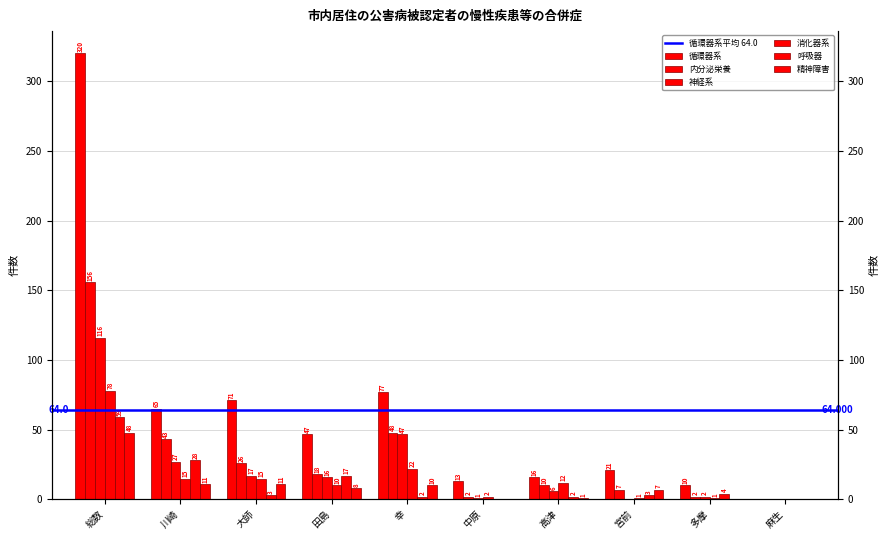

Rank the series at 大師 from lowest to highest value.

呼吸器, 精神障害, 消化器系, 神経系, 内分泌栄養, 循環器系